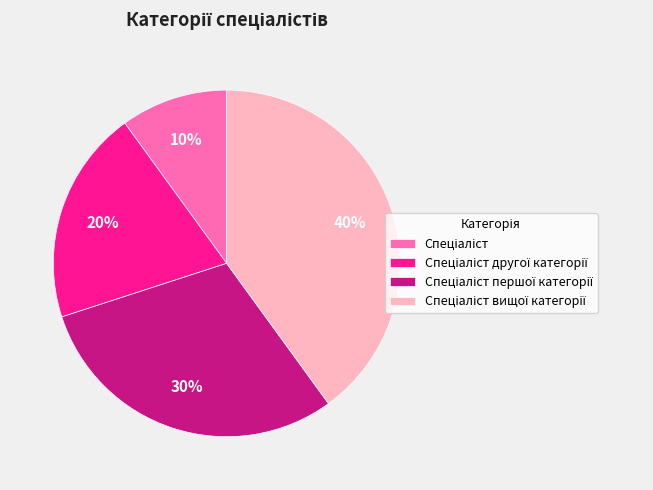

Does any single category account for the majority?

No